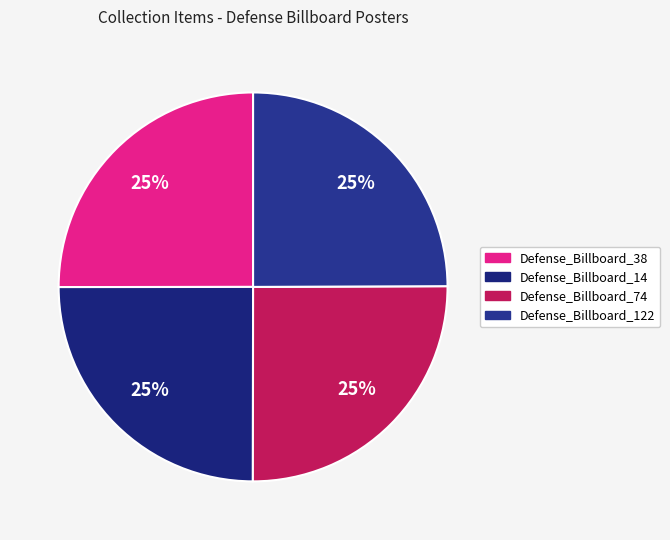

What percentage do Defense_Billboard_74 and Defense_Billboard_38 together represent?

50.1%